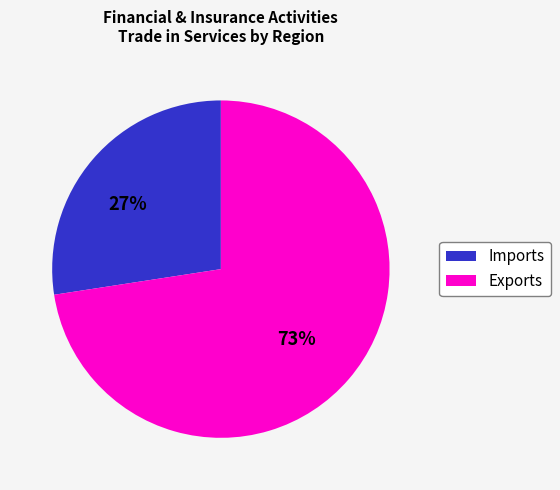

The Exports slice represents 1% of the pie. True or false?

False